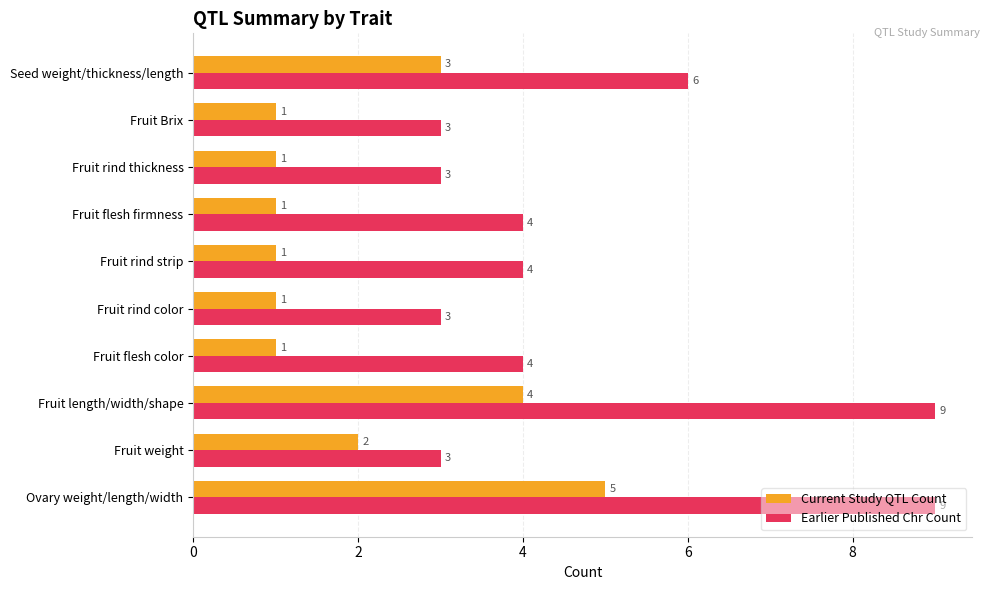

Count the Current Study QTL Count values in the range 1 to 3.

8